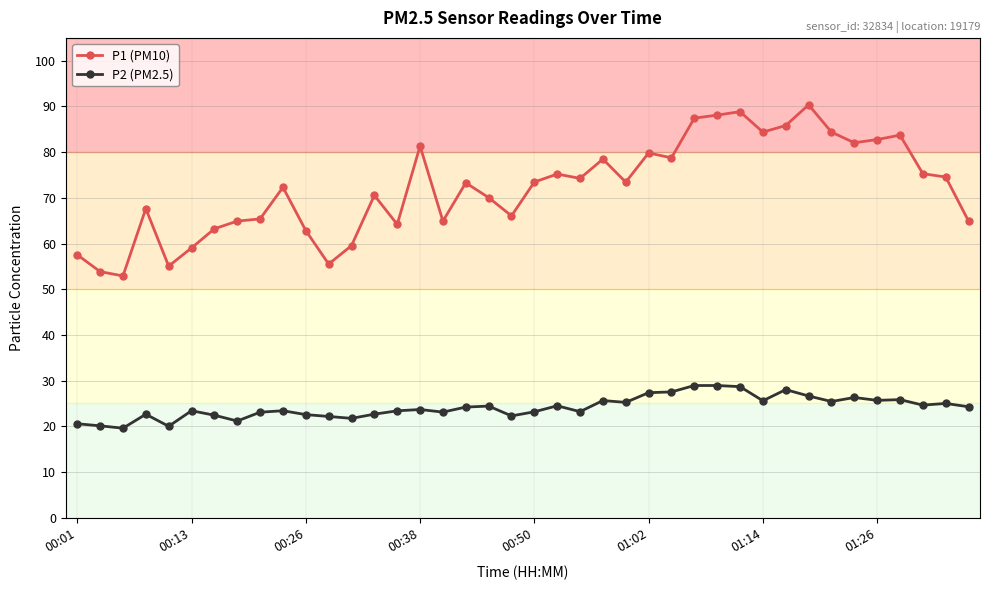

What is the highest value of the P2 (PM2.5) series?

28.9